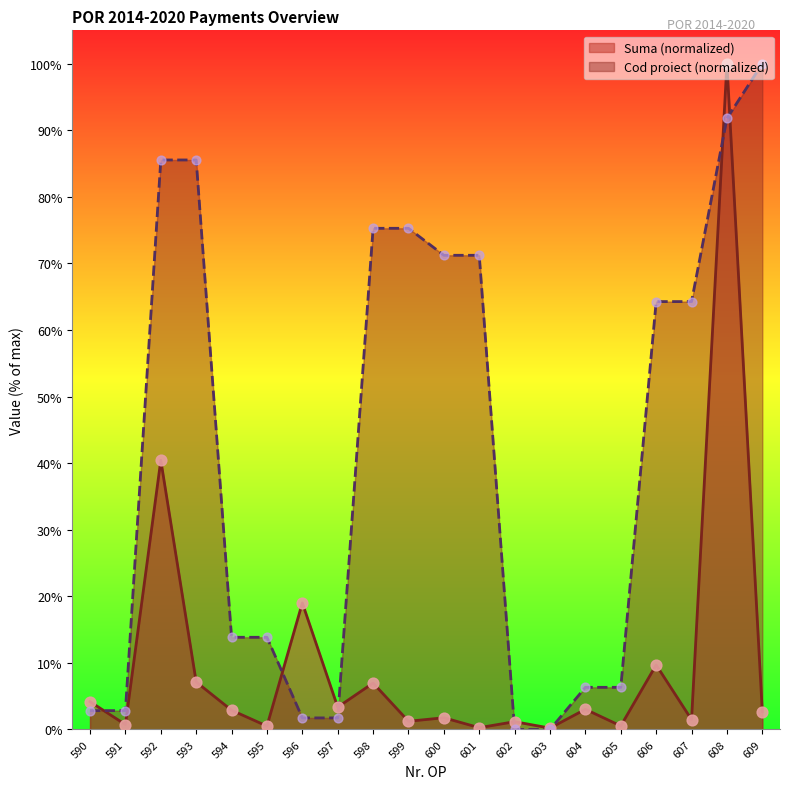

At how many categories does at least one series exceed 28?

10